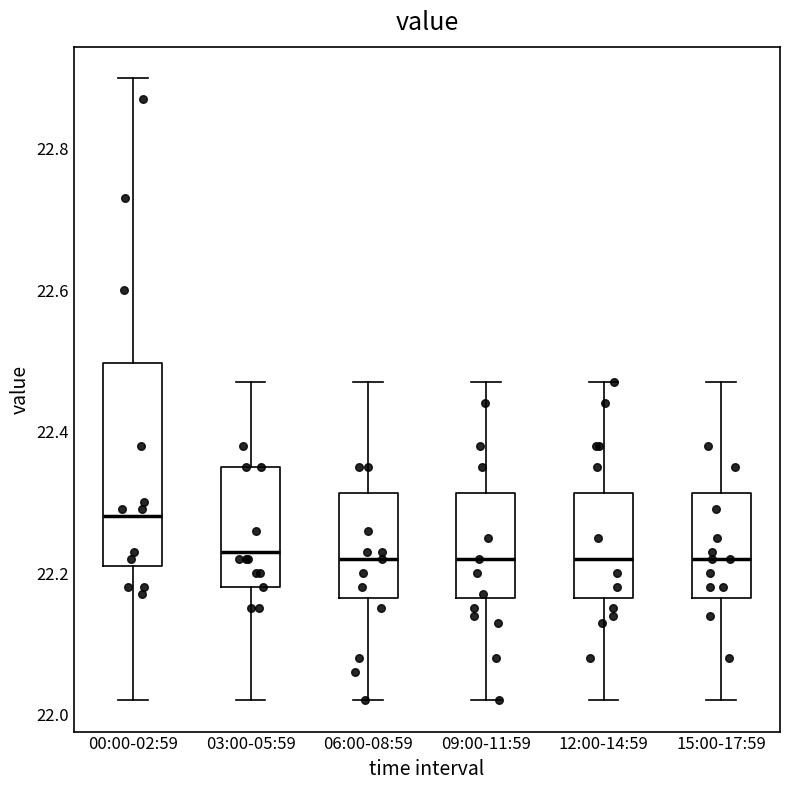

Reading left to right, transcribe this box plot: for each box, give where its median line is, the range the box spans, and where its two whiskers end, as read against the y-axis. The values are not printed on the chart, so give them approximately, as read against the axis.

00:00-02:59: median 22.28, box 22.22 to 22.50, whiskers 22.02 to 22.90
03:00-05:59: median 22.24, box 22.18 to 22.36, whiskers 22.02 to 22.48
06:00-08:59: median 22.22, box 22.16 to 22.32, whiskers 22.02 to 22.48
09:00-11:59: median 22.22, box 22.16 to 22.32, whiskers 22.02 to 22.48
12:00-14:59: median 22.22, box 22.16 to 22.32, whiskers 22.02 to 22.48
15:00-17:59: median 22.22, box 22.16 to 22.32, whiskers 22.02 to 22.48